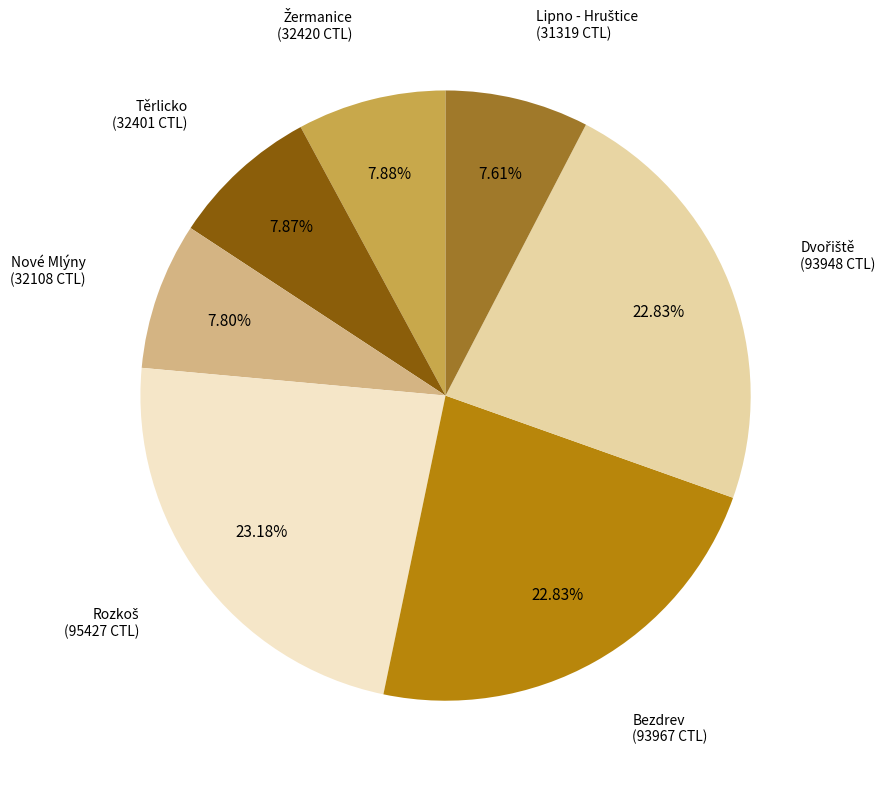

To the nearest percent, what is the average slice percentage?

14%